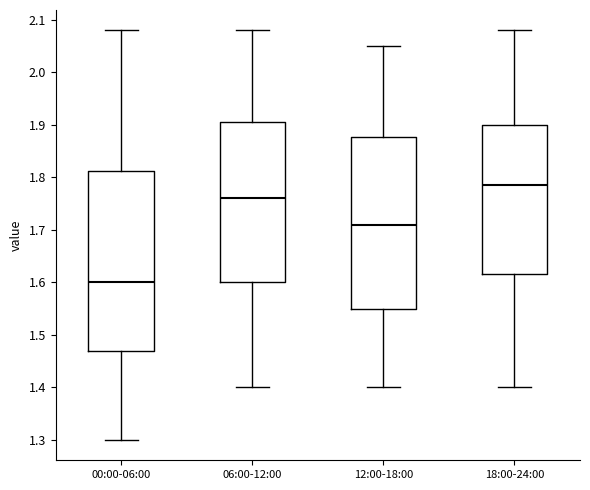

Reading left to right, transcribe this box plot: for each box, give where its median line is, the range the box spans, and where its two whiskers end, as read against the y-axis. The values are not printed on the chart, so give them approximately, as read against the axis.

00:00-06:00: median 1.60, box 1.47 to 1.81, whiskers 1.30 to 2.08
06:00-12:00: median 1.76, box 1.60 to 1.91, whiskers 1.40 to 2.08
12:00-18:00: median 1.71, box 1.55 to 1.88, whiskers 1.40 to 2.05
18:00-24:00: median 1.79, box 1.62 to 1.90, whiskers 1.40 to 2.08